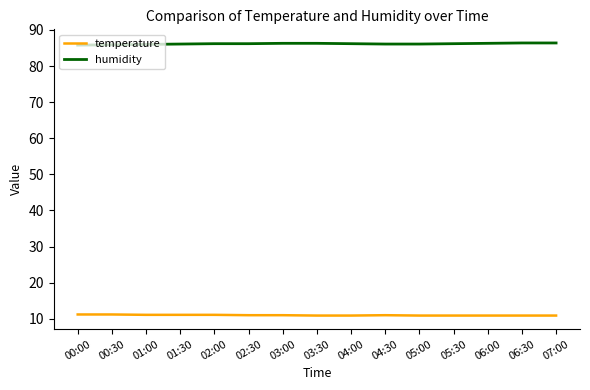

What is the smallest value displayed?

10.9